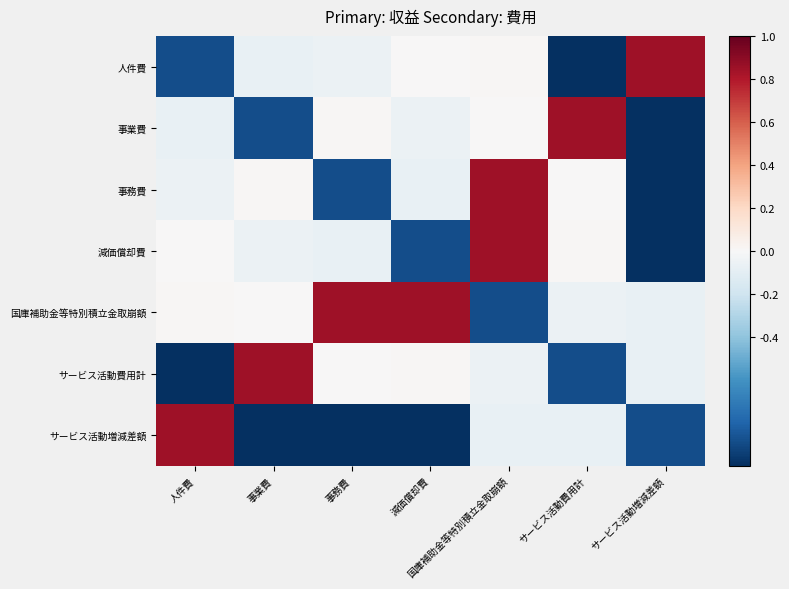

Which label corresponds to the largest value in the chart?

サービス活動増減差額